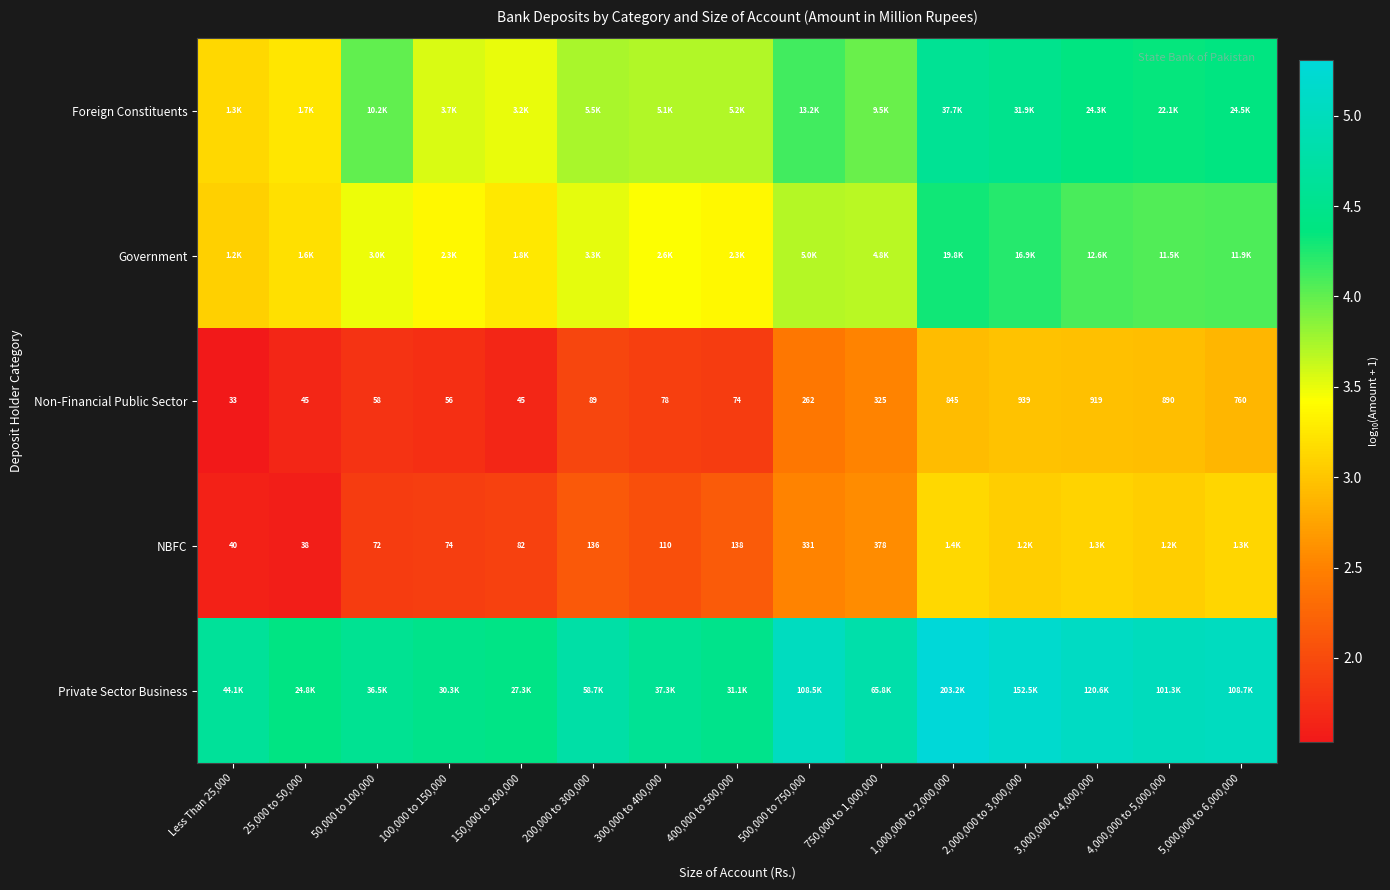

What is the sum of the Government values at 5,000,000 to 6,000,000 and 750,000 to 1,000,000?

7.8